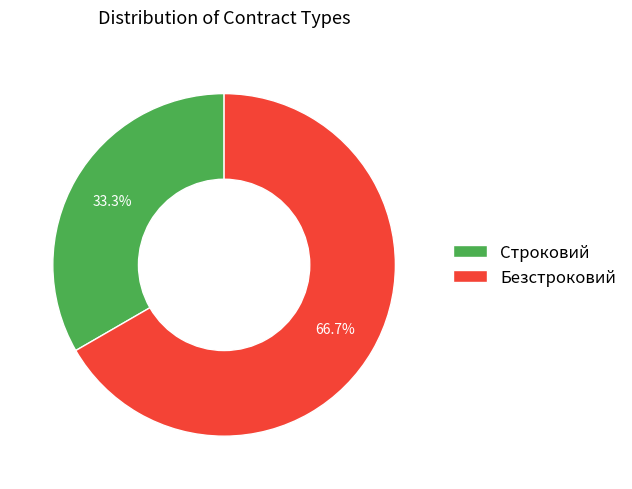

Count the number of slices in the pie.

2